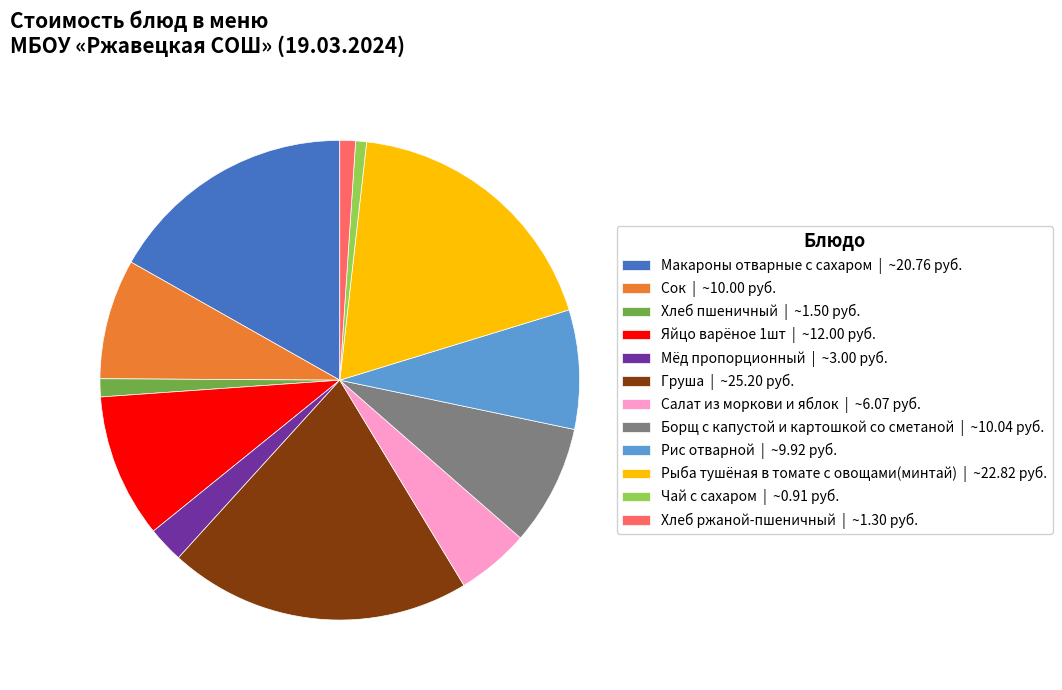

Is there any slice that represents more than half of the pie?

No